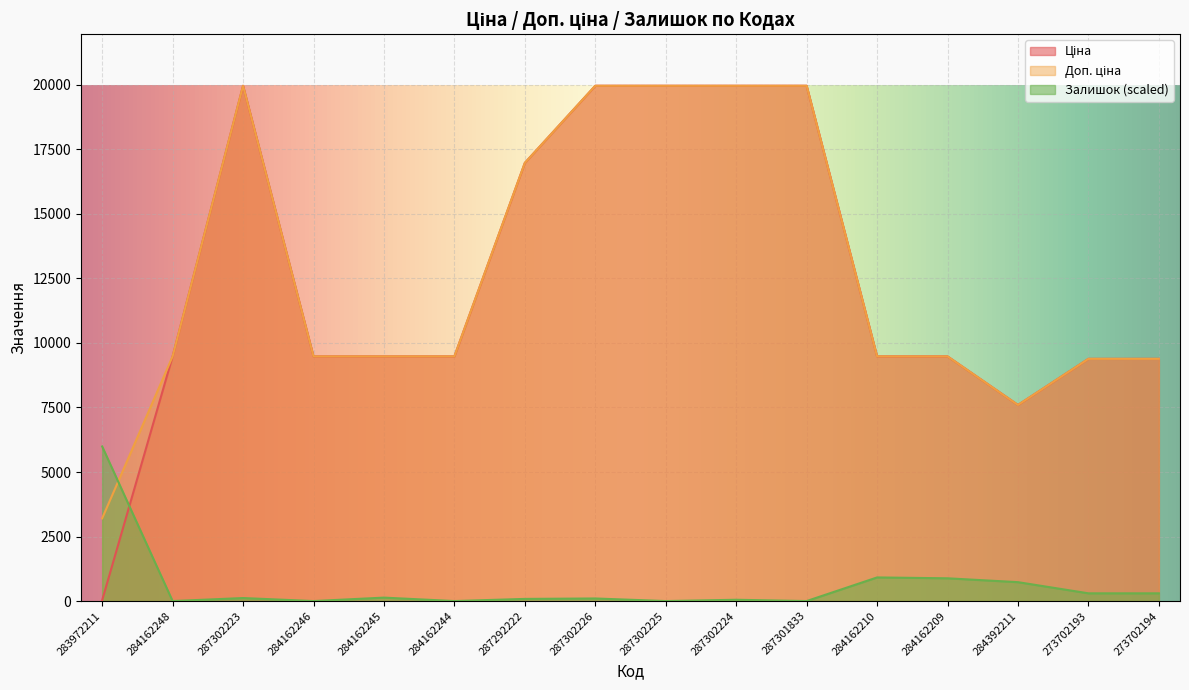

What are all the series names shown in the legend?

Ціна, Доп. ціна, Залишок